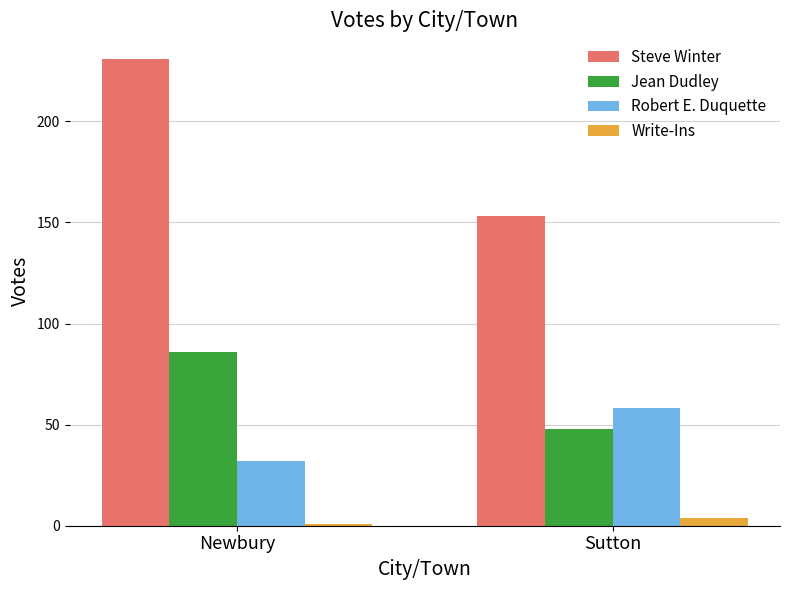

Rank the series at Sutton from lowest to highest value.

Write-Ins, Jean Dudley, Robert E. Duquette, Steve Winter